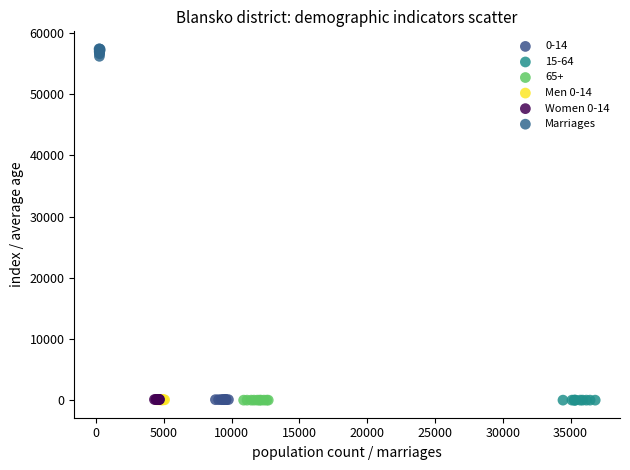

Which series contains the highest Y value?

Marriages